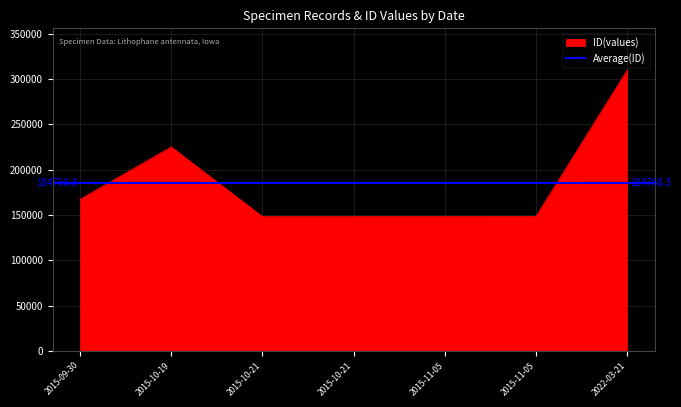

List the labels in order of value, smallest first.

2015-10-21, 2015-10-21, 2015-11-05, 2015-11-05, 2015-09-30, 2015-10-19, 2022-03-21